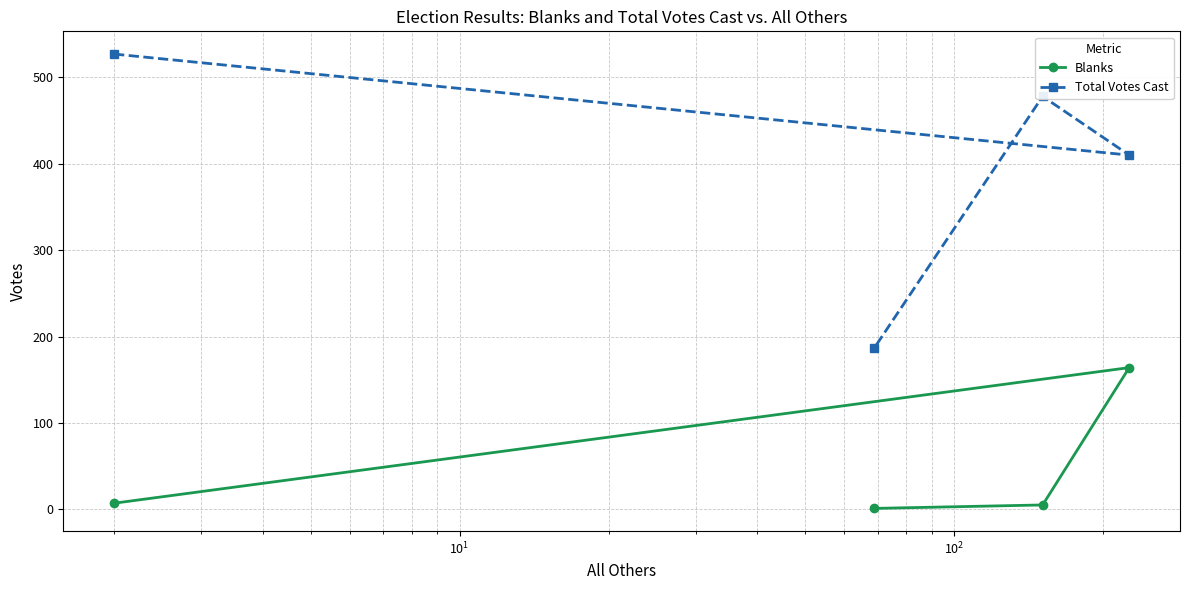

True or false: Total Votes Cast and Blanks intersect in this chart.

False